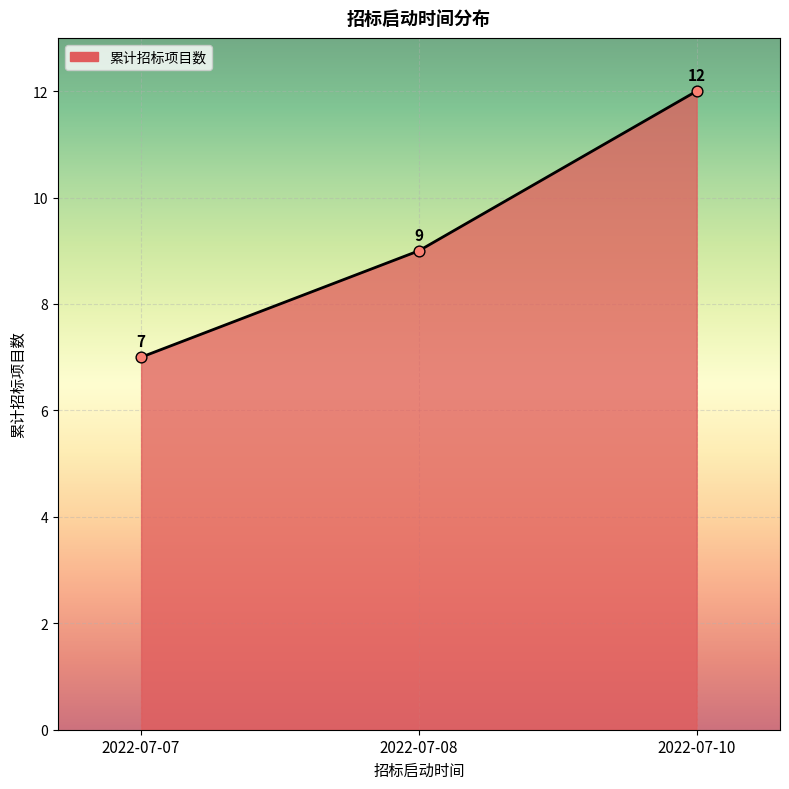

What is the ratio of the value at 2022-07-08 to the value at 2022-07-07?

1.3